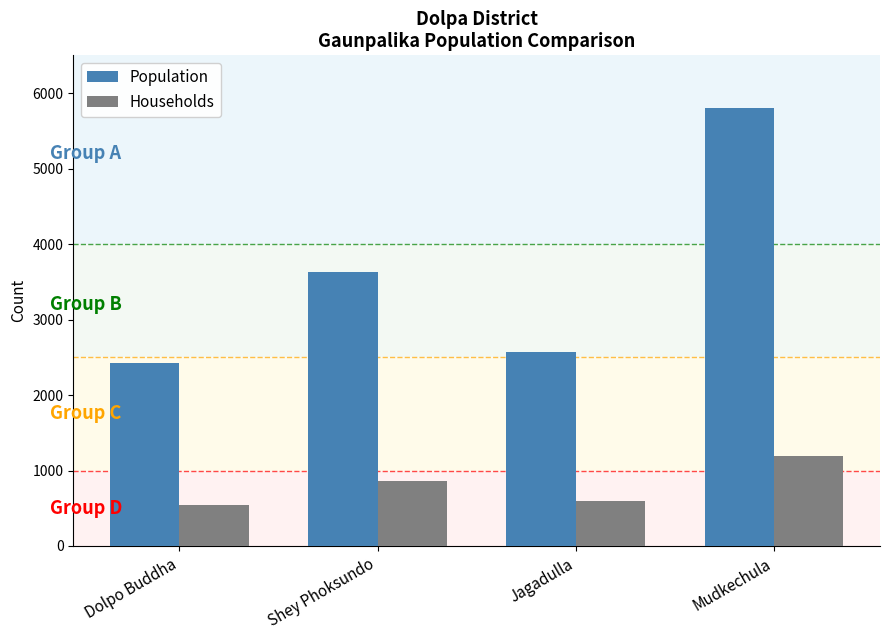

Between Shey Phoksundo and Mudkechula, which series saw the biggest shift?

Population